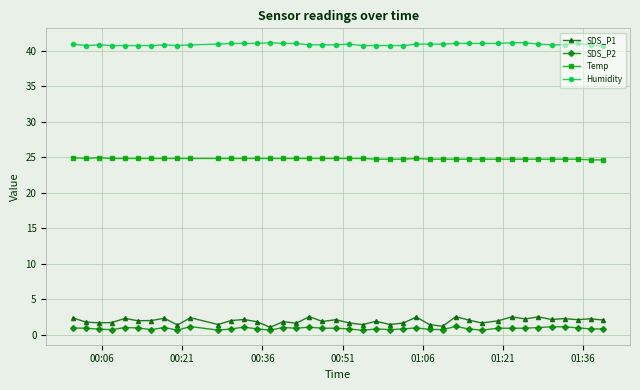

What is the difference between the second highest and minimum values in the SDS_P1 series?

1.5